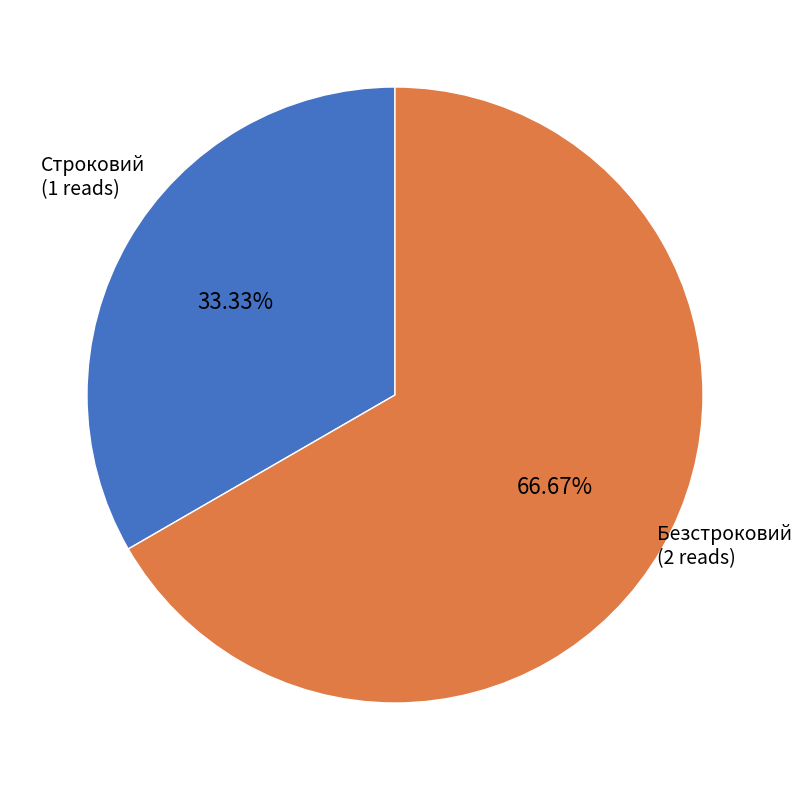

What percentage is the Безстроковий slice, to the nearest percent?

67%